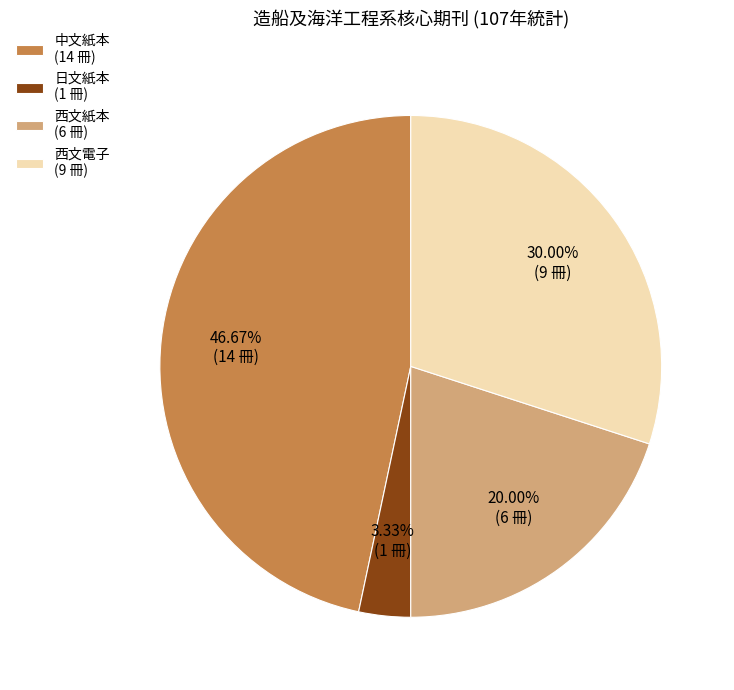

Is there any slice that represents more than half of the pie?

No